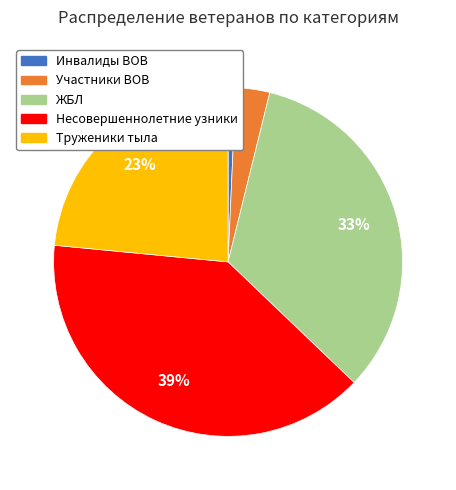

To the nearest percent, what portion does Участники ВОВ represent?

3%